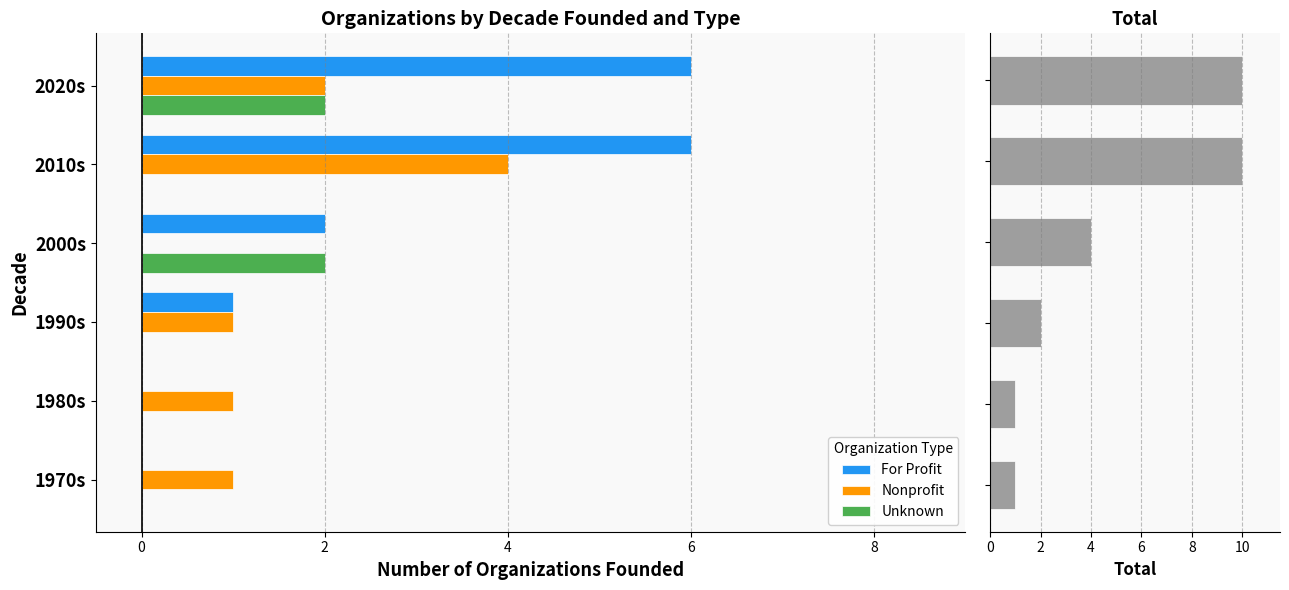

At which label is For Profit closest to 3?

2000s